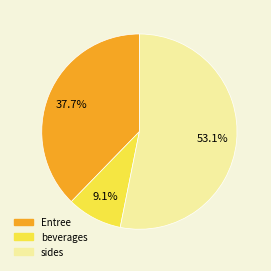

Does any single category account for the majority?

Yes